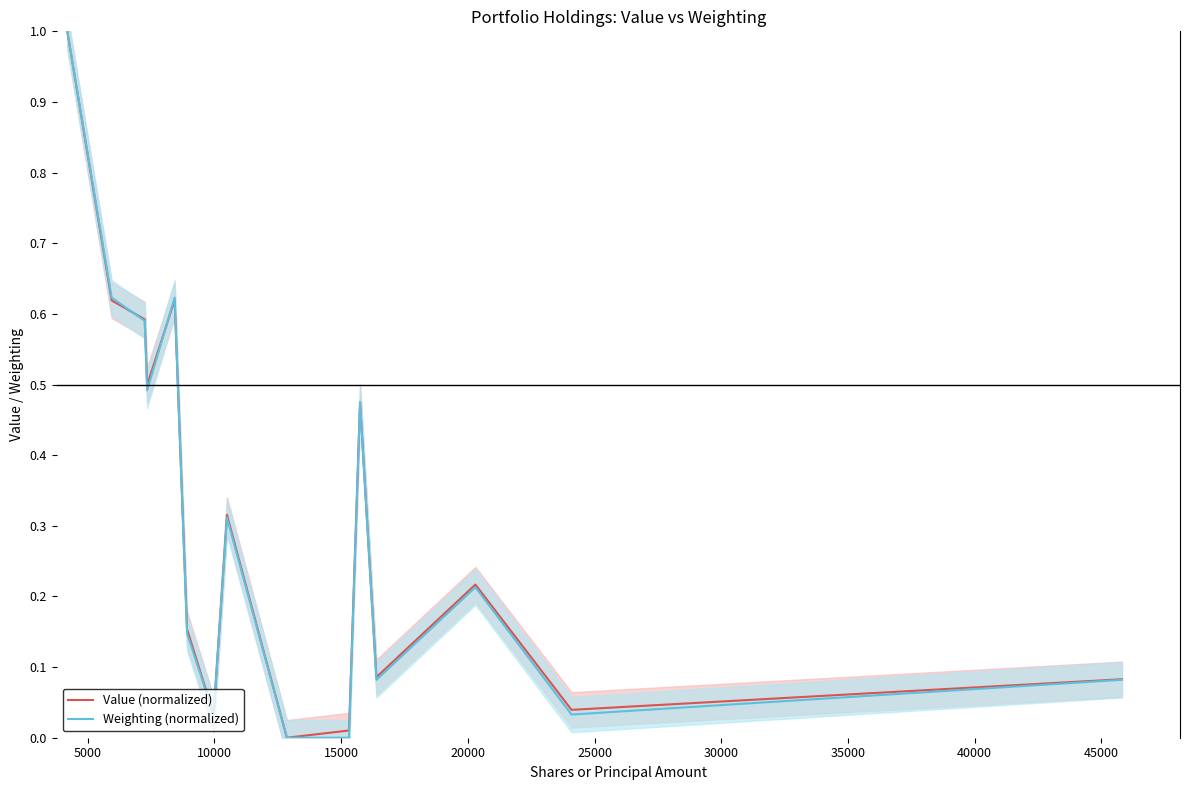

How many intersections are there between Value (normalized) and Weighting (normalized)?

7